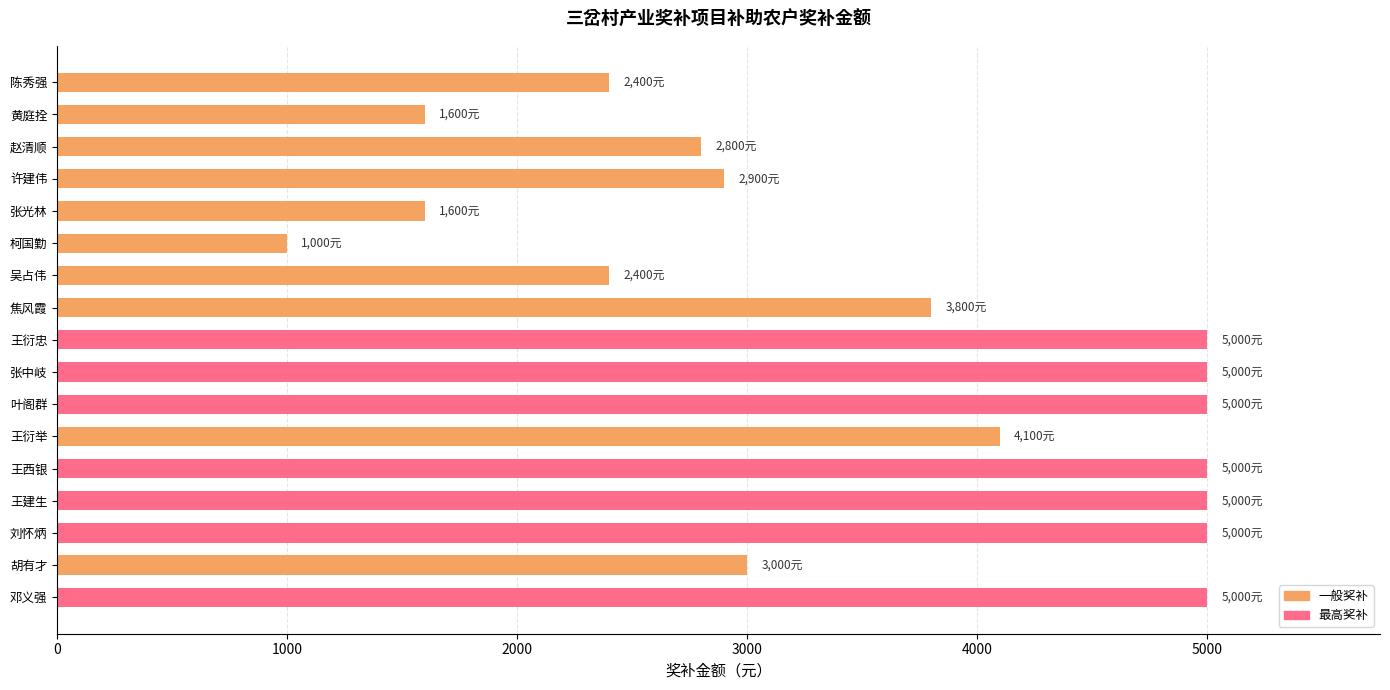

What is the change in value from 赵清顺 to 黄庭拴?

-1200